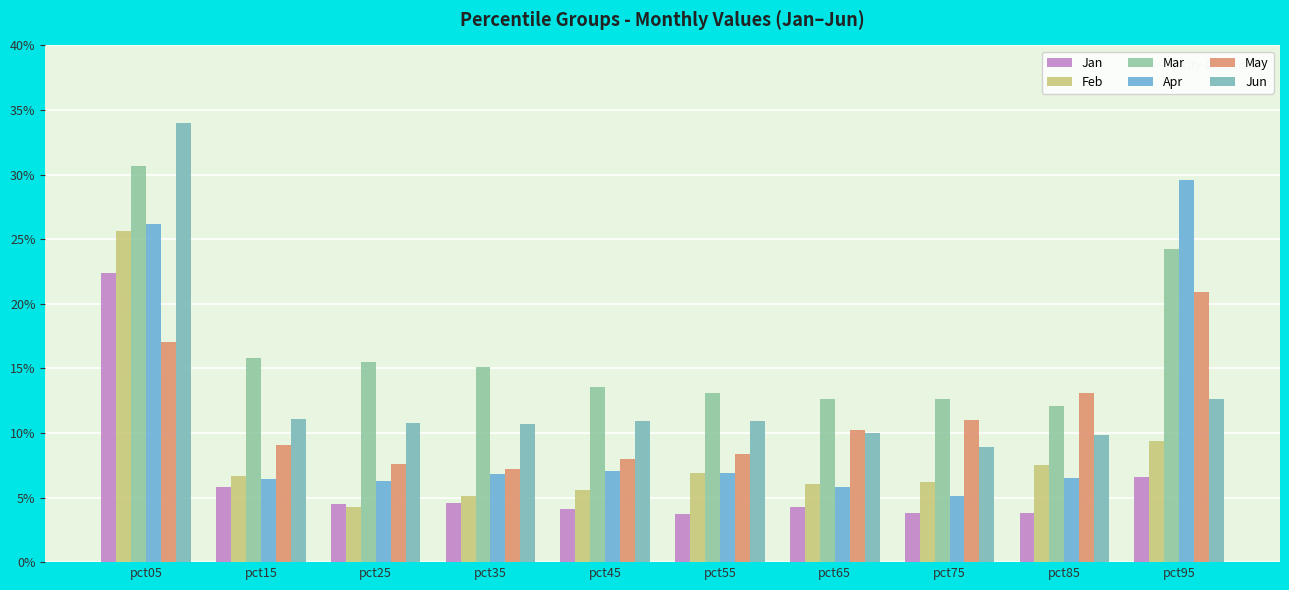

What value does the Jan series have at pct65?

0.4